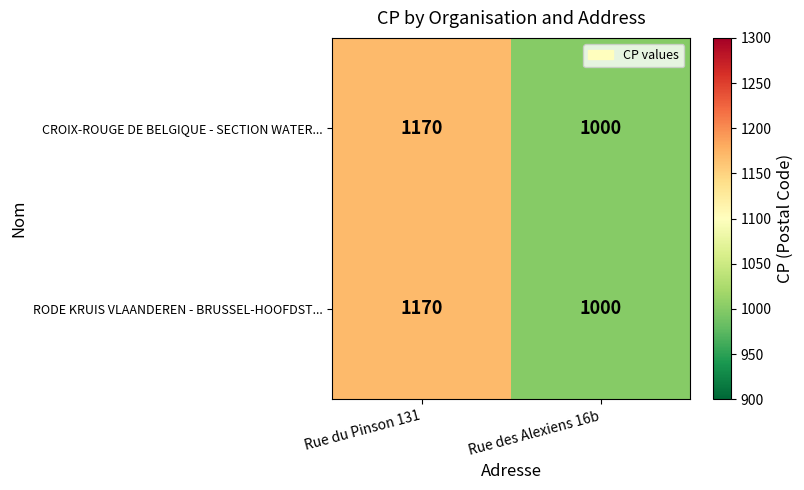

Is the value of CROIX-ROUGE DE BELGIQUE - SECTION WATER... at Rue des Alexiens 16b greater than the value of RODE KRUIS VLAANDEREN - BRUSSEL-HOOFDST... at Rue du Pinson 131?

No